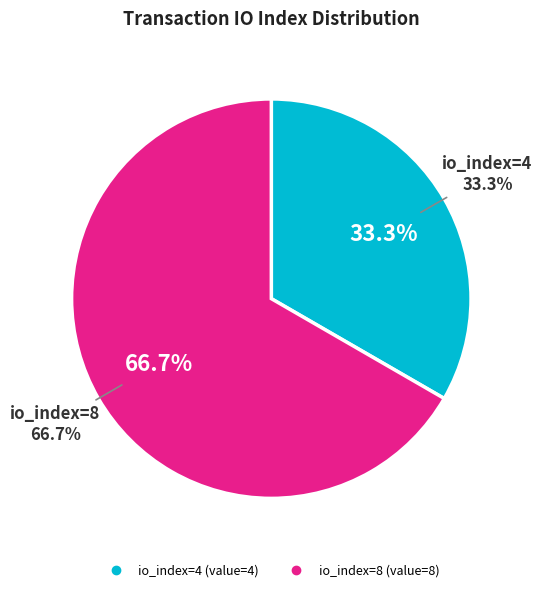

What percentage is the io_index=4 slice, to the nearest percent?

33%